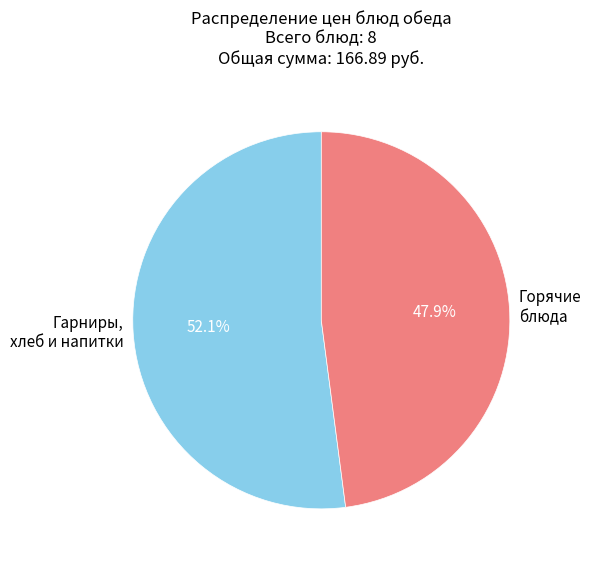

What is the total percentage of Горячие блюда and Гарниры, хлеб и напитки?

100.0%